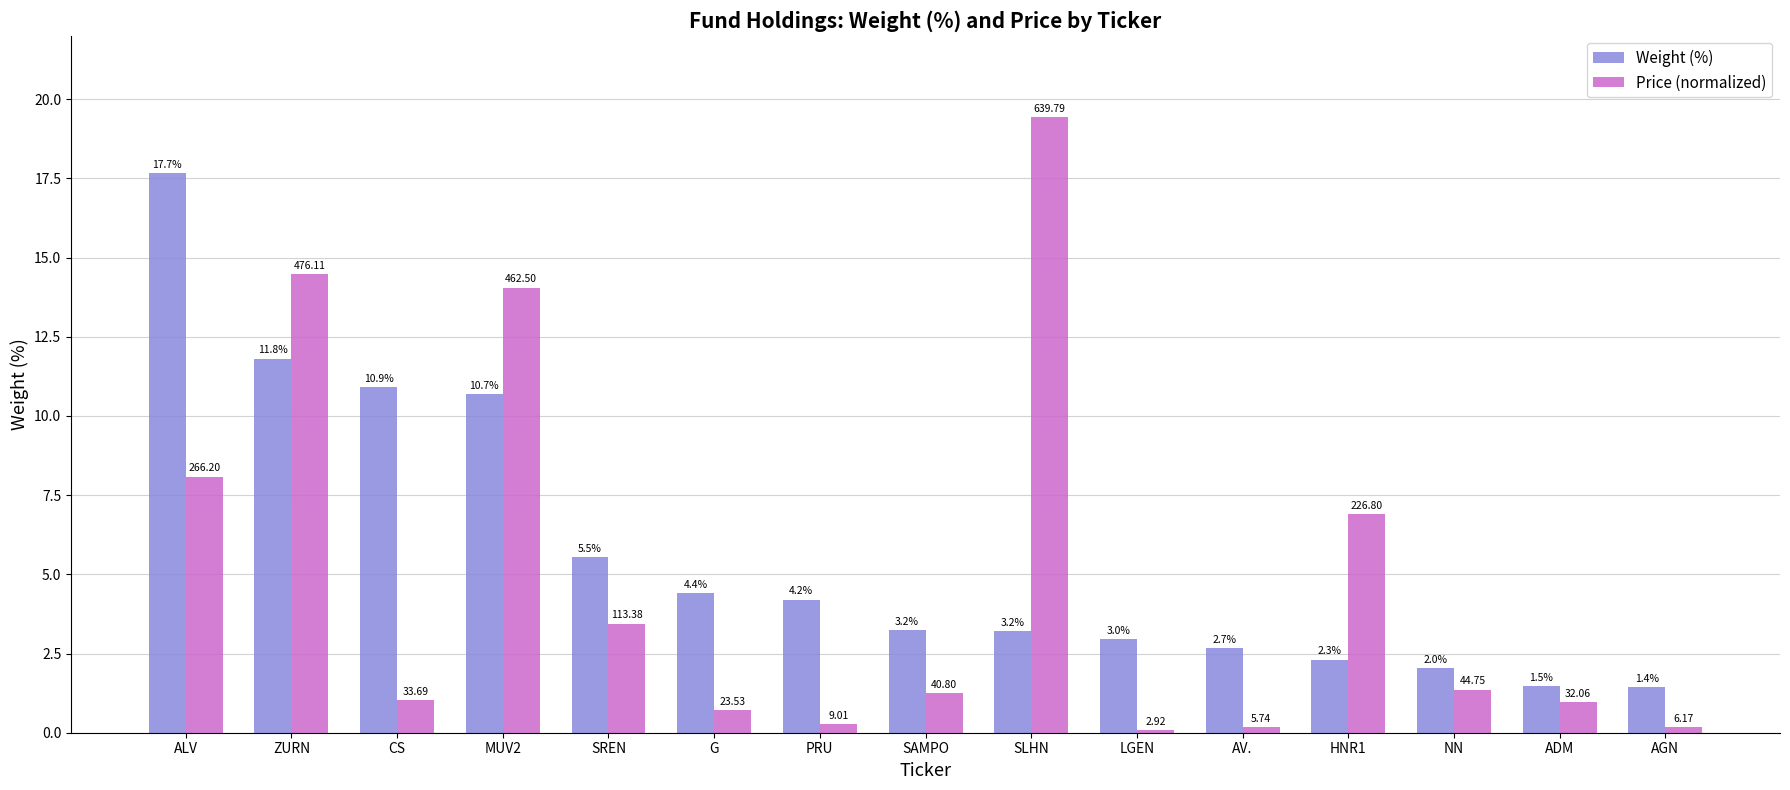

Which series has the largest total across all categories?

Weight (%)